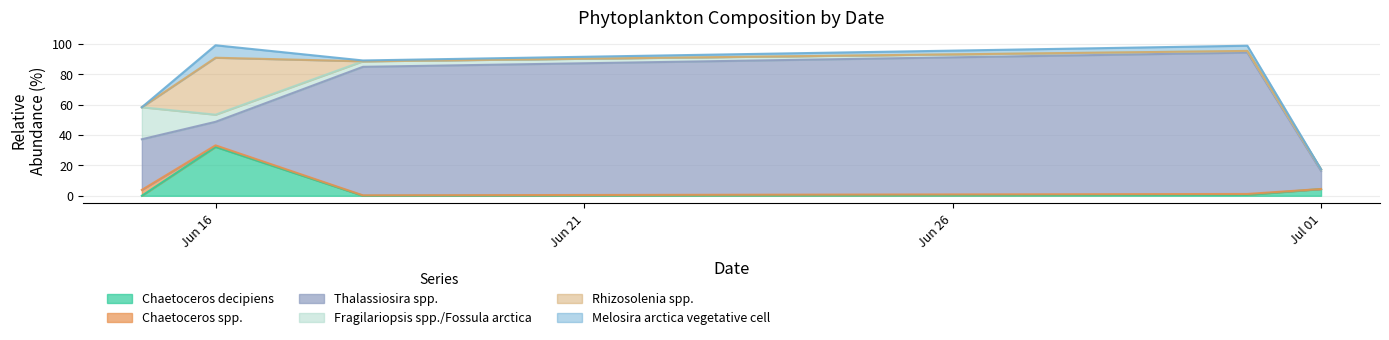

True or false: Rhizosolenia spp. and Chaetoceros spp. cross at least once.

True